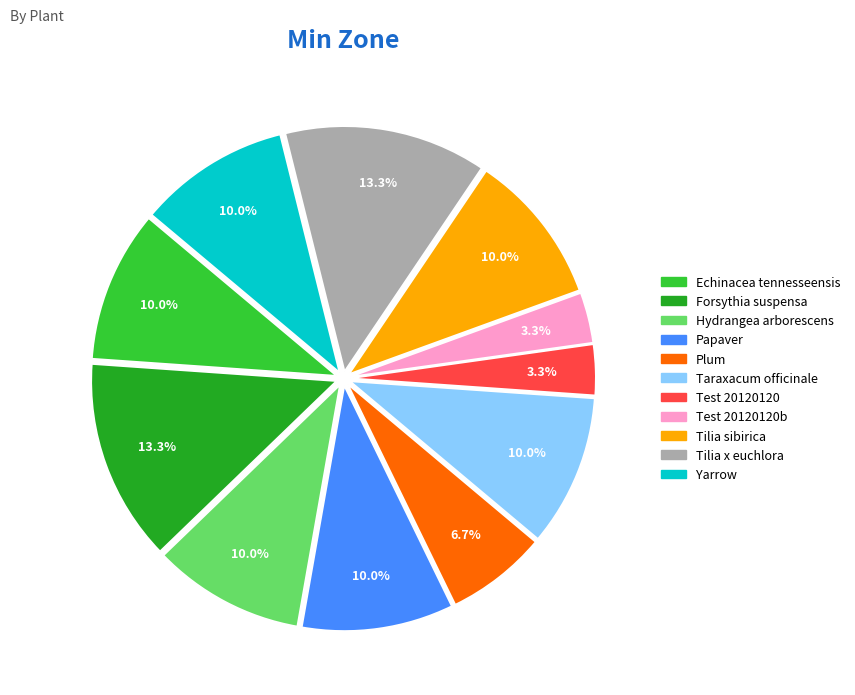

To the nearest percent, what is the average slice percentage?

9%